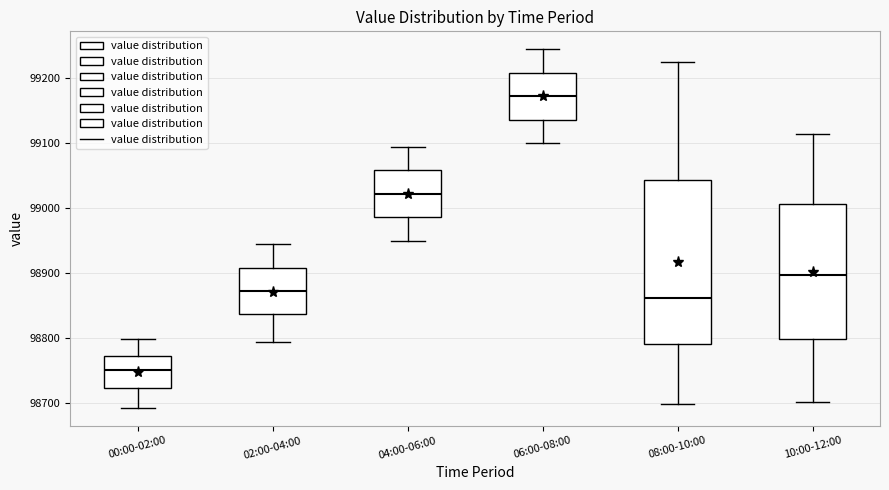

Reading left to right, read every box against the y-axis: the position of its median line, the range the box covers, and the ends of its whiskers. The values are not printed on the chart, so give them approximately, as read against the axis.

00:00-02:00: median 98750, box 98720 to 98770, whiskers 98690 to 98800
02:00-04:00: median 98870, box 98840 to 98910, whiskers 98790 to 98950
04:00-06:00: median 99020, box 98990 to 99060, whiskers 98950 to 99100
06:00-08:00: median 99170, box 99140 to 99210, whiskers 99100 to 99250
08:00-10:00: median 98860, box 98790 to 99040, whiskers 98700 to 99230
10:00-12:00: median 98900, box 98800 to 99010, whiskers 98700 to 99120